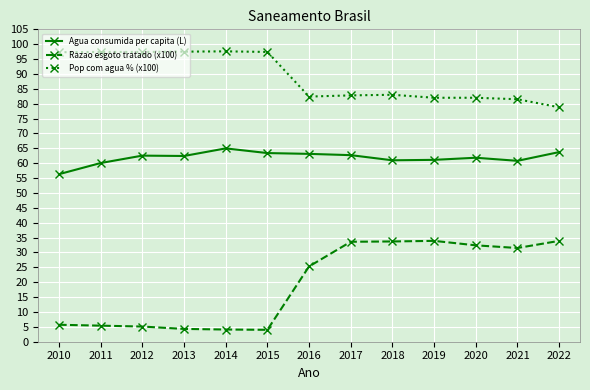

Between 2010 and 2015, which series saw the biggest shift?

Agua consumida per capita (L)